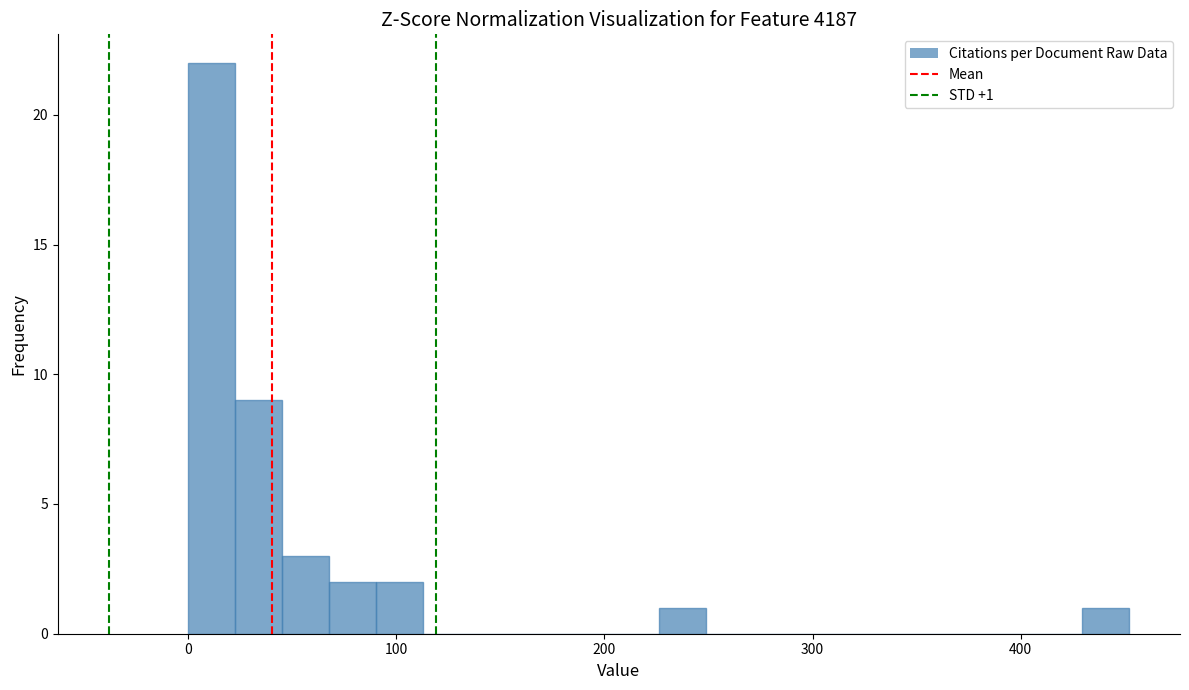

Around what value on the x-axis is the tallest bar? Give the approximate position of its centre, as read against the axis.

10